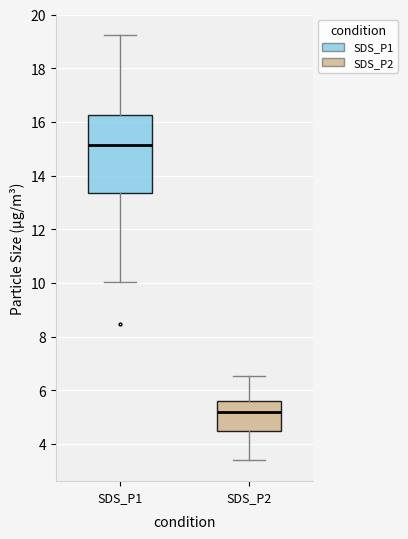

Reading left to right, transcribe this box plot: for each box, give where its median line is, the range the box spans, and where its two whiskers end, as read against the y-axis. The values are not printed on the chart, so give them approximately, as read against the axis.

SDS_P1: median 15.2, box 13.4 to 16.2, whiskers 10.0 to 19.2
SDS_P2: median 5.2, box 4.4 to 5.6, whiskers 3.4 to 6.6